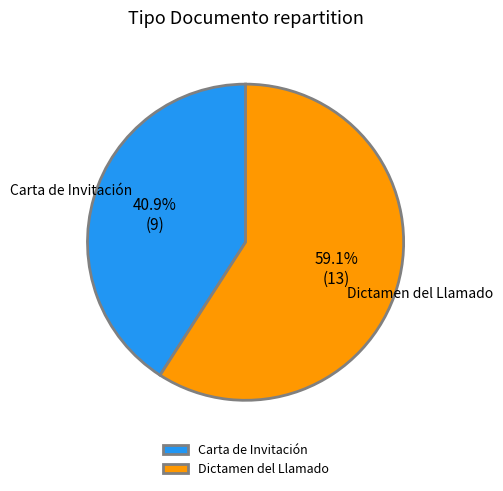

True or false: Dictamen del Llamado accounts for 59% of the total.

True